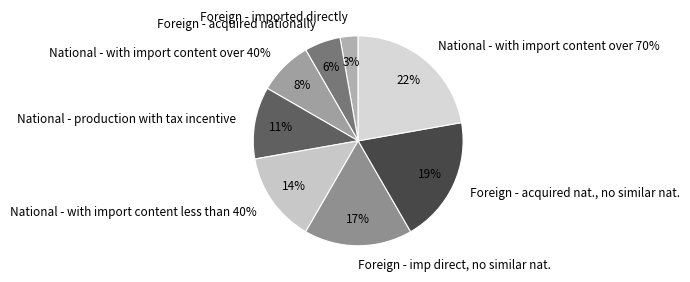

Does National - with import content over 40% represent more than half of the total?

No